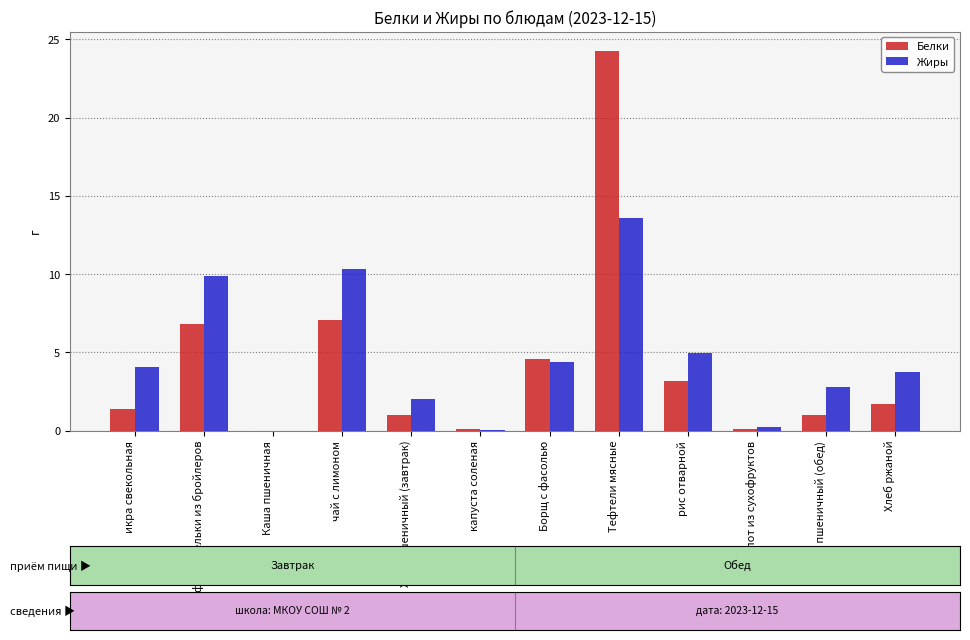

How many groups of bars are there?

12